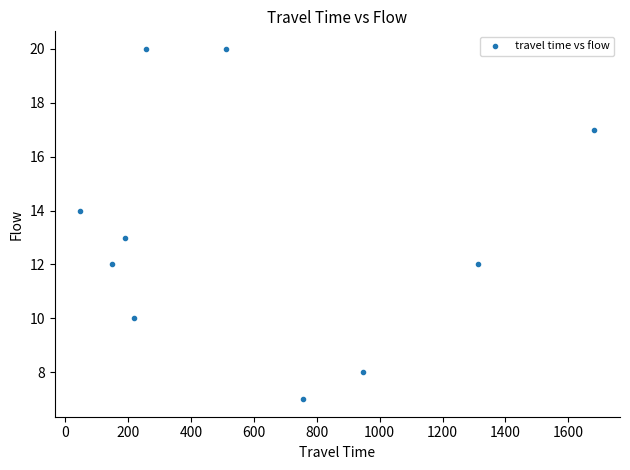

What is the range of X values (max minus min)?

1635